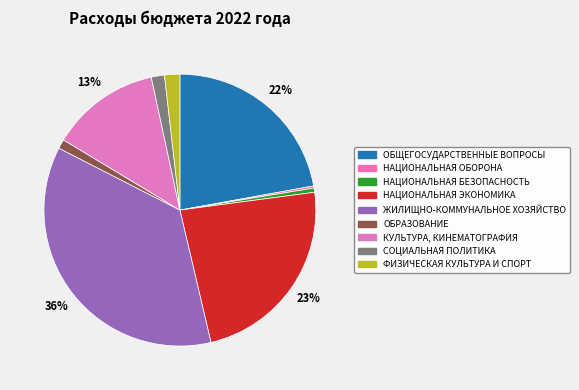

Does any single category account for the majority?

No